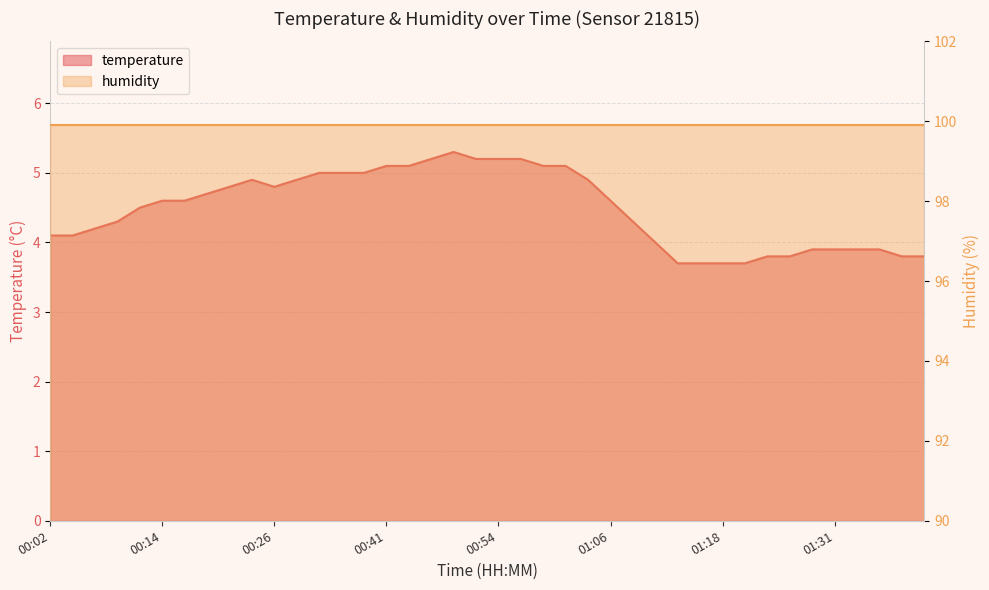

What is the label of the 4th point from the left?

00:09